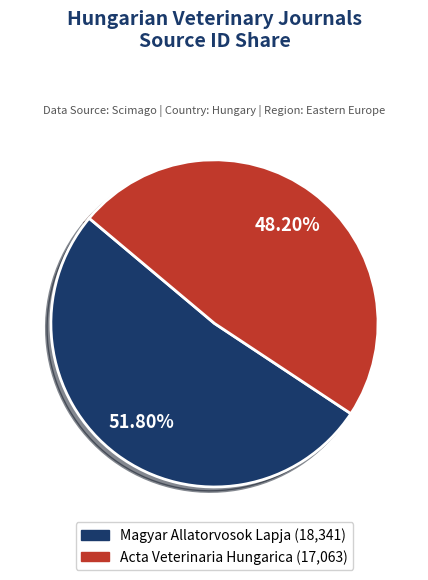

To the nearest percent, what is the difference between the largest and smallest slice percentages?

4%